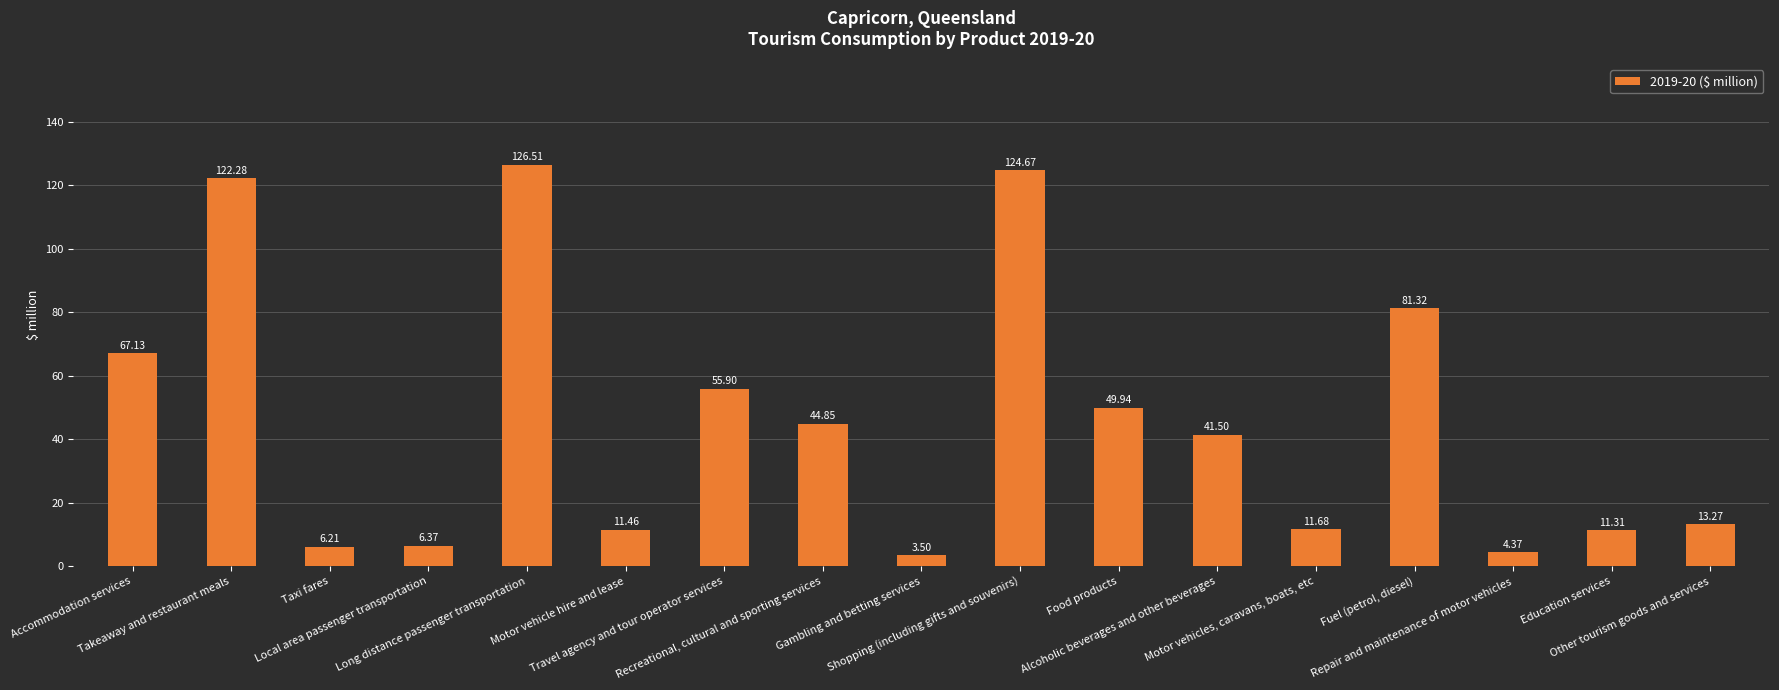

How many bars are there in total?

17